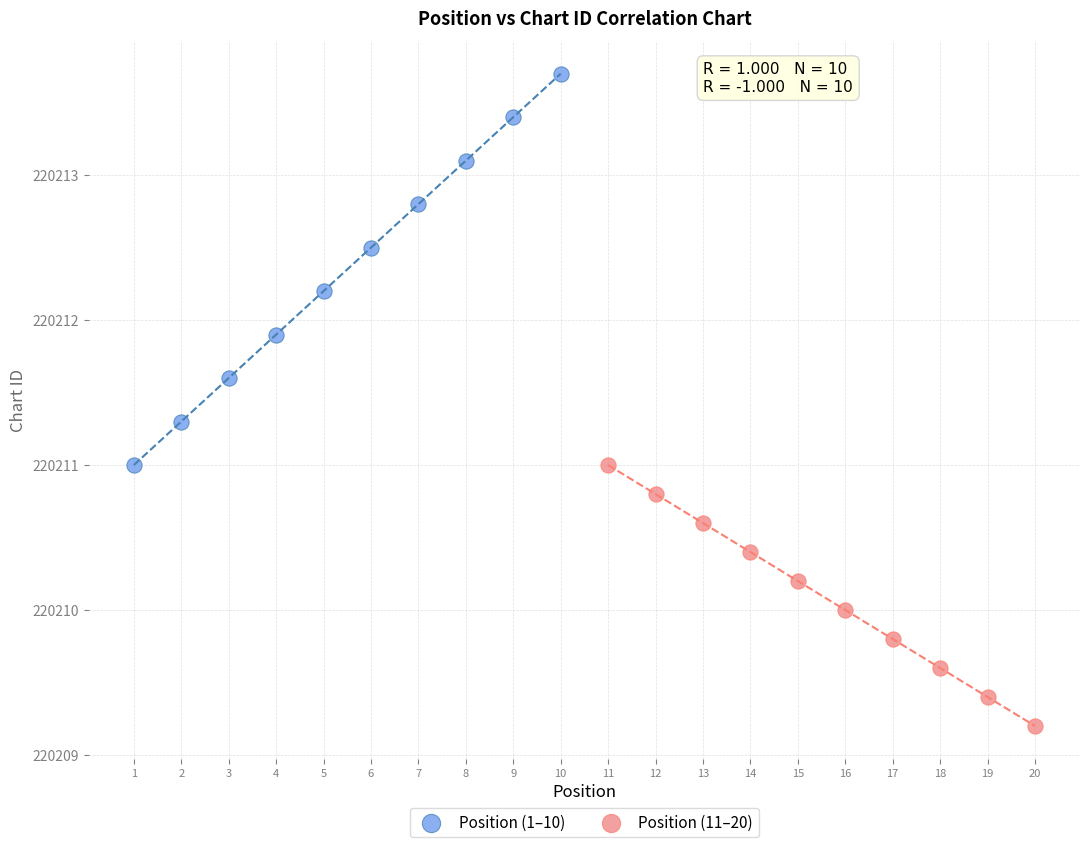

Which series has the widest spread of Y values?

Position (1–10)